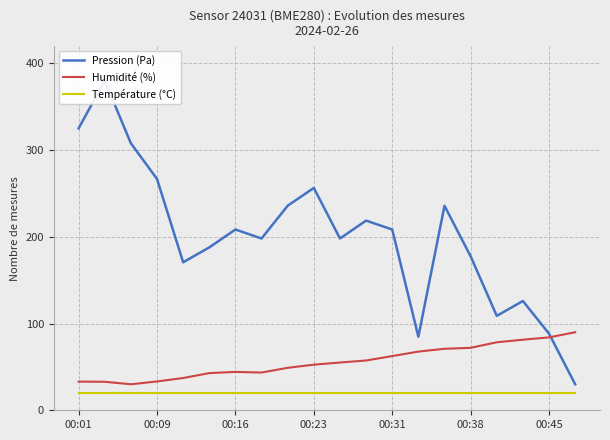

What value does the Température (°C) series have at 00:45?

20.0